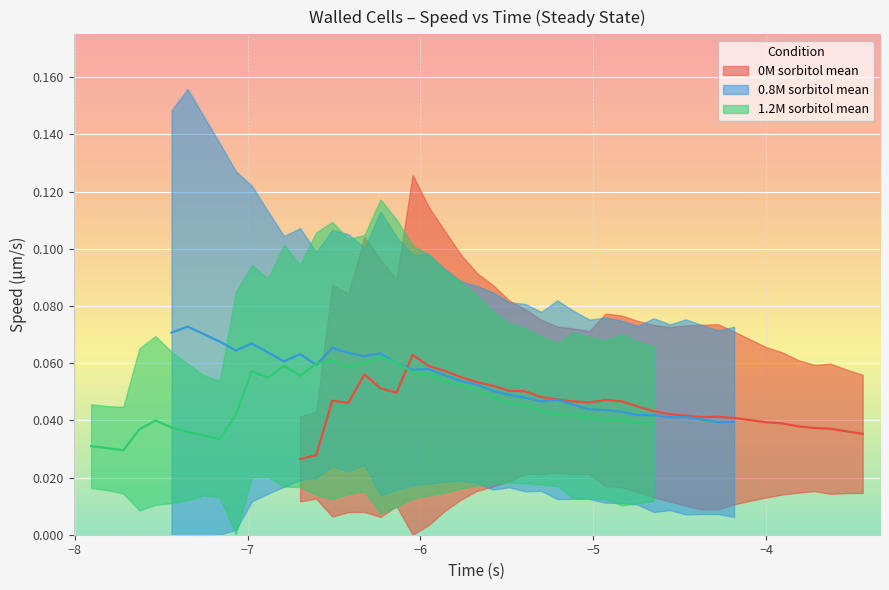

Reading left to right, transcribe all the data shown in this chart.

0M sorbitol mean: 0.0	0.0	0.0	0.0	0.1	0.1	0.0	0.1	0.1	0.1	0.1	0.1	0.1	0.1	0.1	0.0	0.0	0.0	0.0	0.0	0.0	0.0	0.0	0.0	0.0	0.0	0.0	0.0	0.0	0.0	0.0	0.0	0.0	0.0	0.0	0.0
0.8M sorbitol mean: 0.1	0.1	0.1	0.1	0.1	0.1	0.1	0.1	0.1	0.1	0.1	0.1	0.1	0.1	0.1	0.1	0.1	0.1	0.1	0.1	0.1	0.0	0.0	0.0	0.0	0.0	0.0	0.0	0.0	0.0	0.0	0.0	0.0	0.0	0.0	0.0
1.2M sorbitol mean: 0.0	0.0	0.0	0.0	0.0	0.0	0.0	0.0	0.0	0.0	0.1	0.1	0.1	0.1	0.1	0.1	0.1	0.1	0.1	0.1	0.1	0.1	0.1	0.1	0.1	0.0	0.0	0.0	0.0	0.0	0.0	0.0	0.0	0.0	0.0	0.0